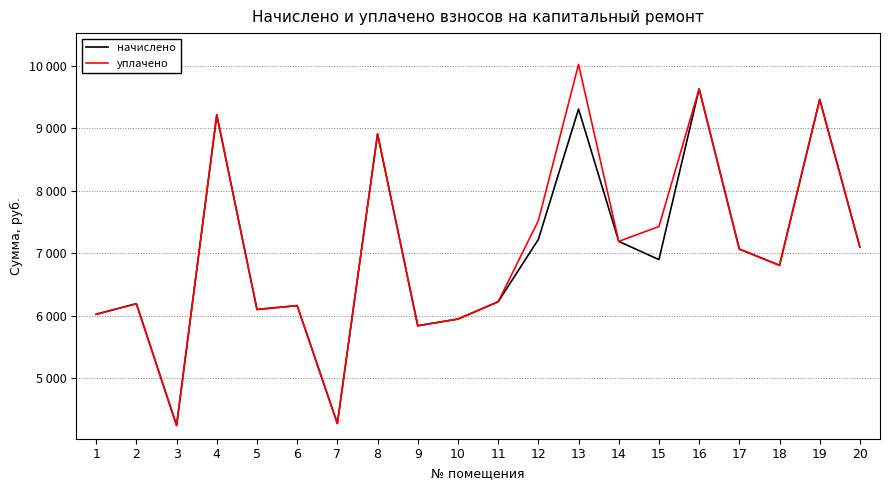

True or false: уплачено and начислено cross at least once.

False